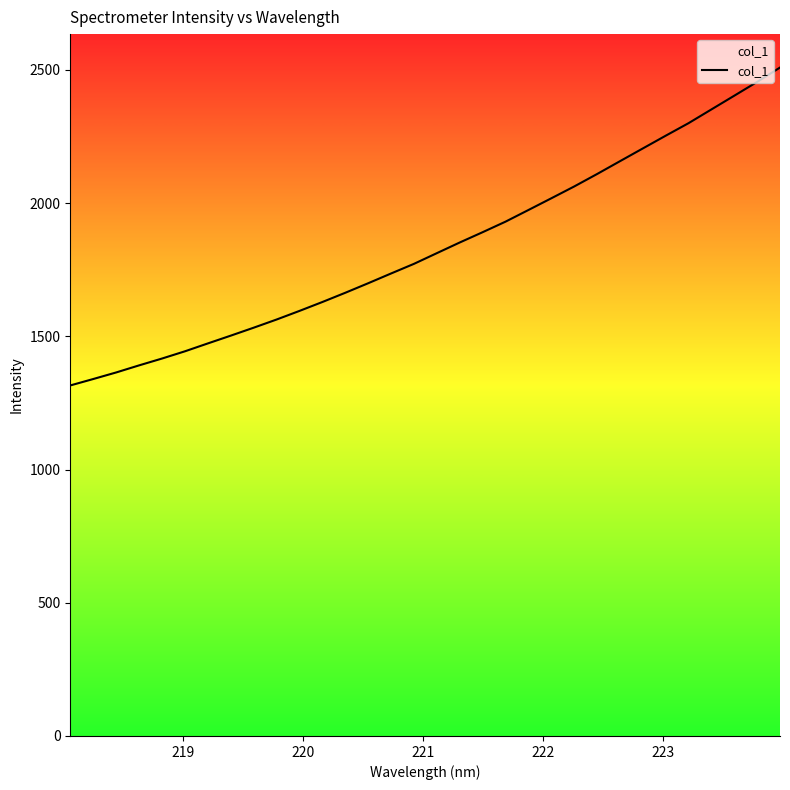

How many distinct data groups are displayed?

1